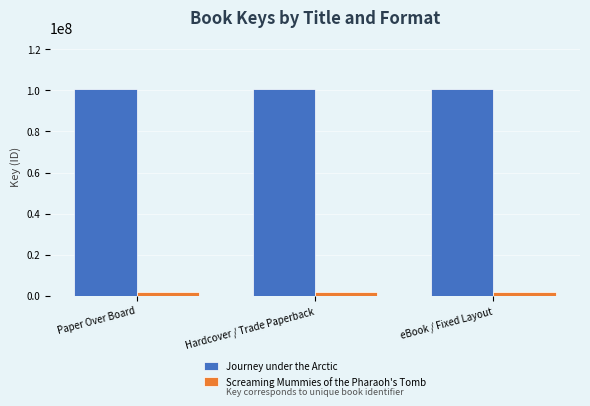

How many bars are there in total?

6